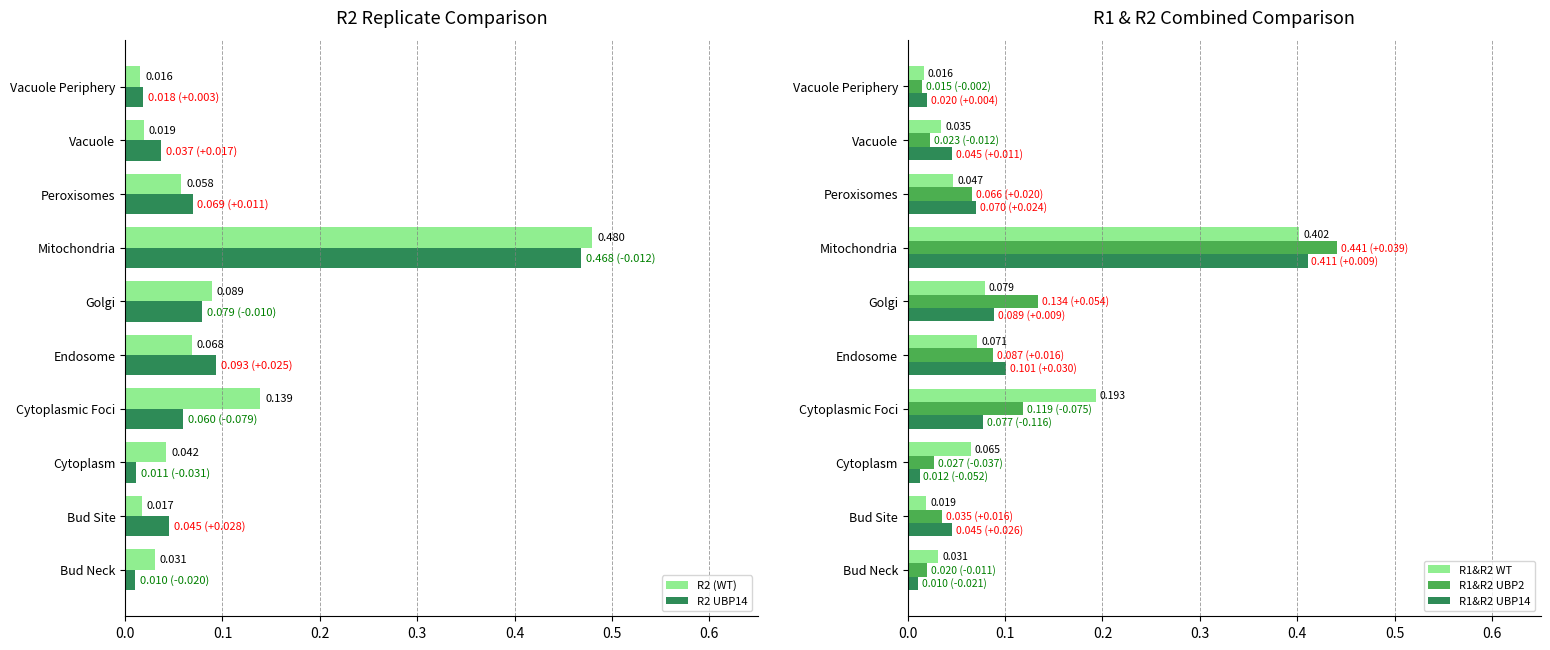

At how many categories does at least one series exceed 0?

10